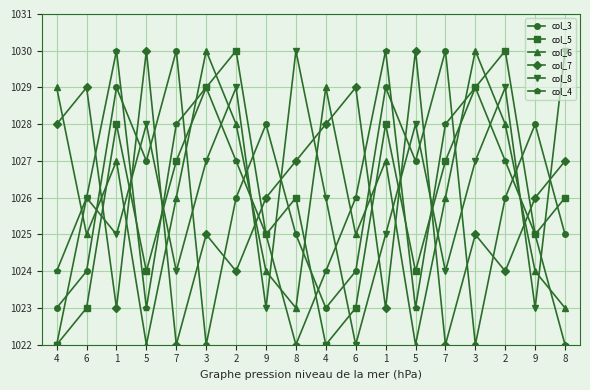

The col_5 series shows 1022 at 4. True or false?

True